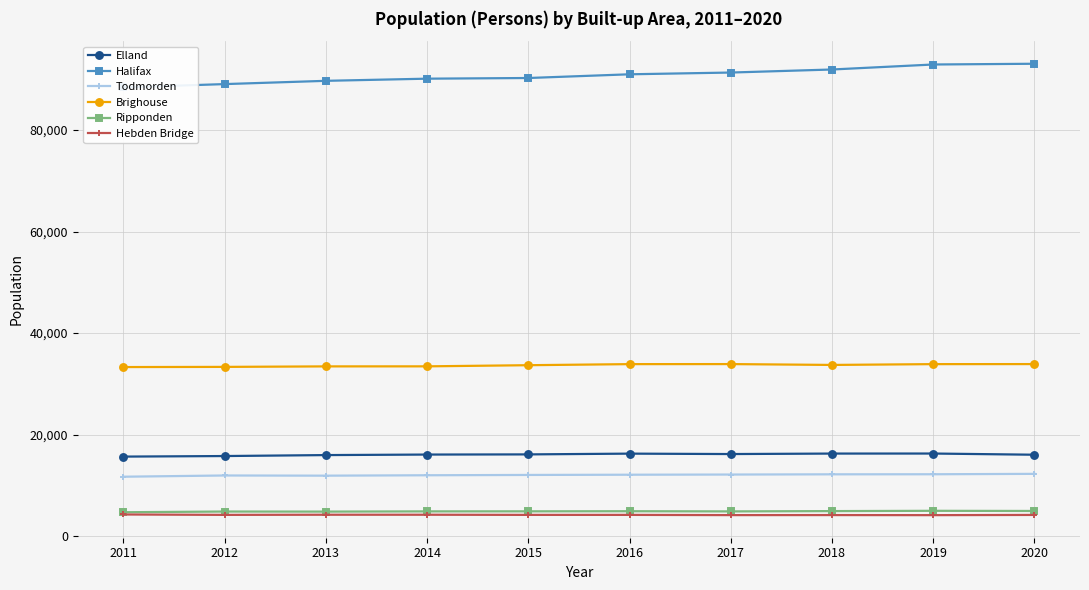

At which label is Elland closest to 15953?

2013